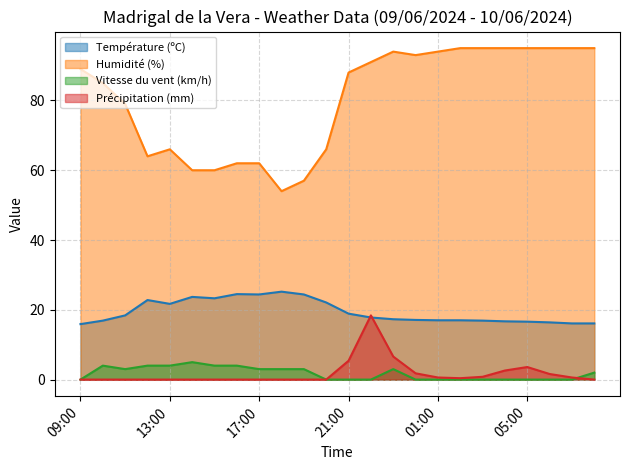

What is the value of the Humidité (%) point at the 19th from the left?

95.0